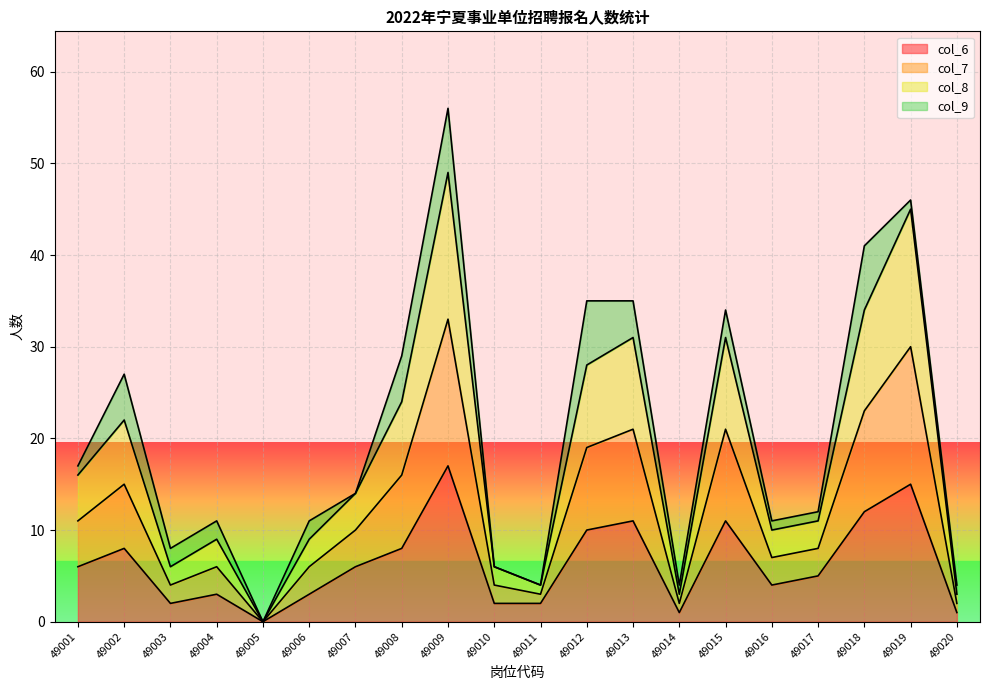

True or false: col_6 and col_7 cross at least once.

False